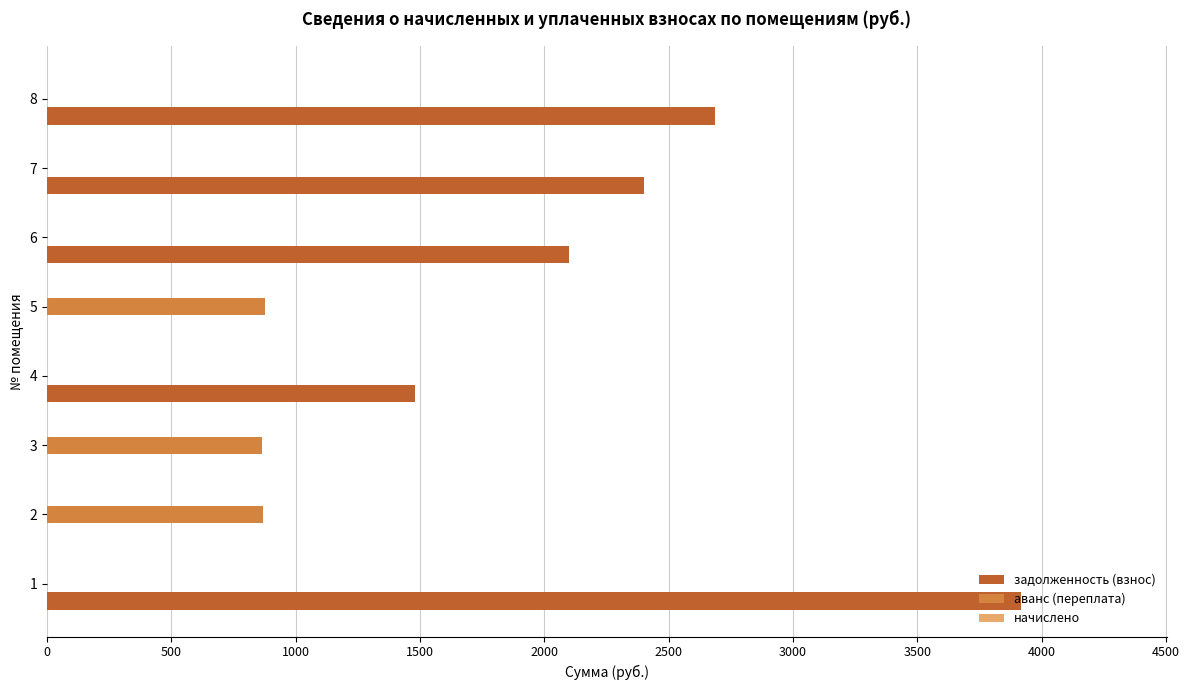

What is the sum of all аванс (переплата) values?

2613.8